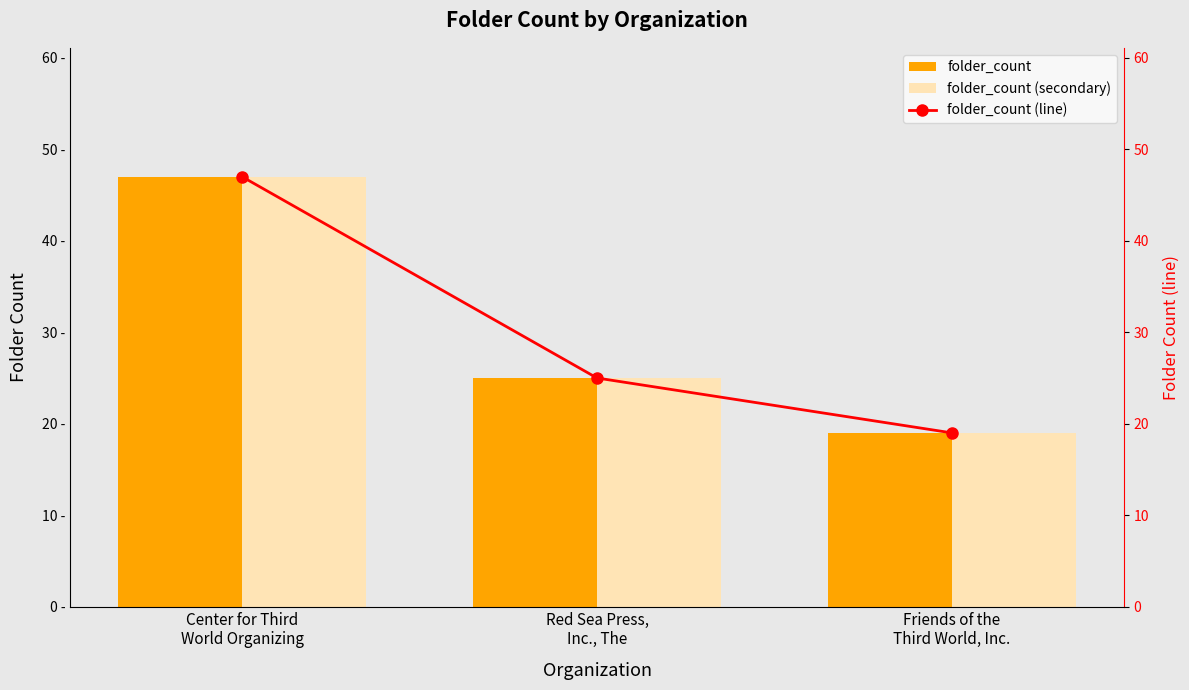

Is the value of folder_count at Friends of the
Third World, Inc. greater than the value of folder_count (secondary) at Red Sea Press,
Inc., The?

No